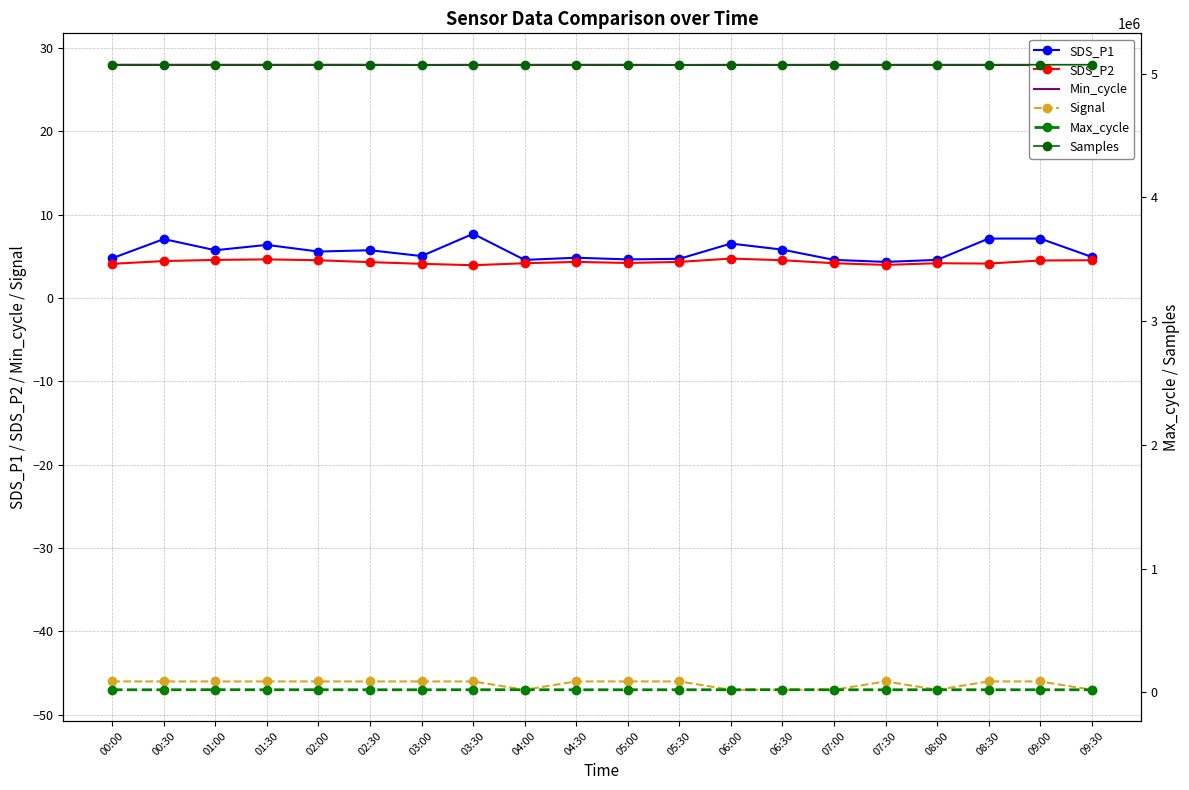

Is it true that Max_cycle equals 33442.8 at 05:30?

False